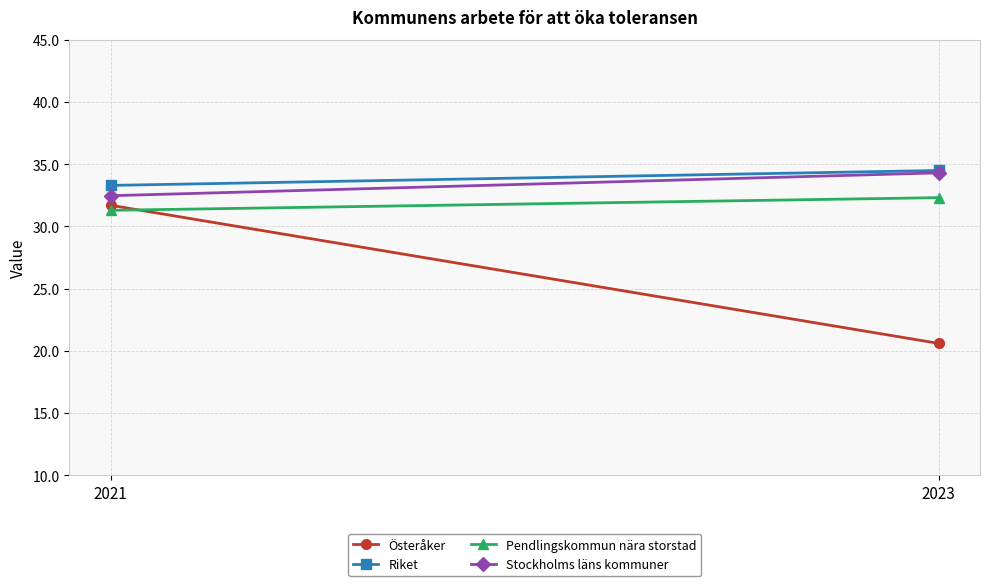

Reading left to right, transcribe all the data shown in this chart.

Österåker: 31.7	20.6
Riket: 33.3	34.5
Pendlingskommun nära storstad: 31.3	32.3
Stockholms läns kommuner: 32.5	34.3